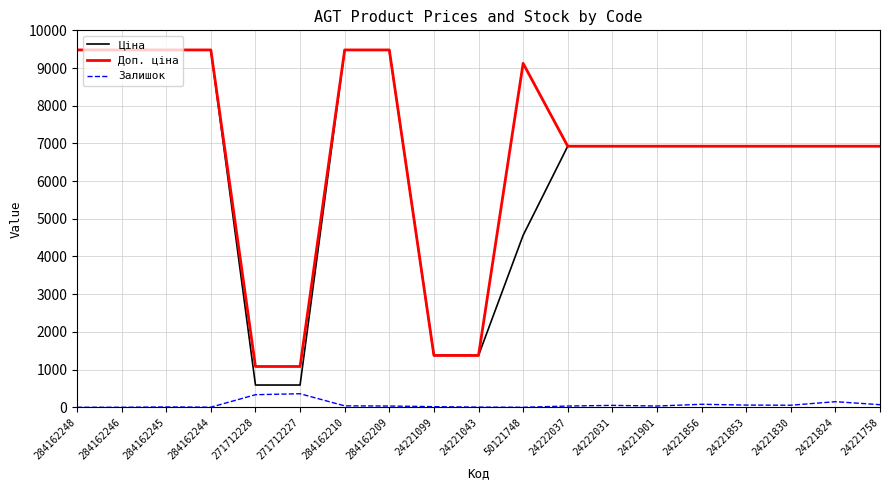

How many lines are shown in the chart?

3